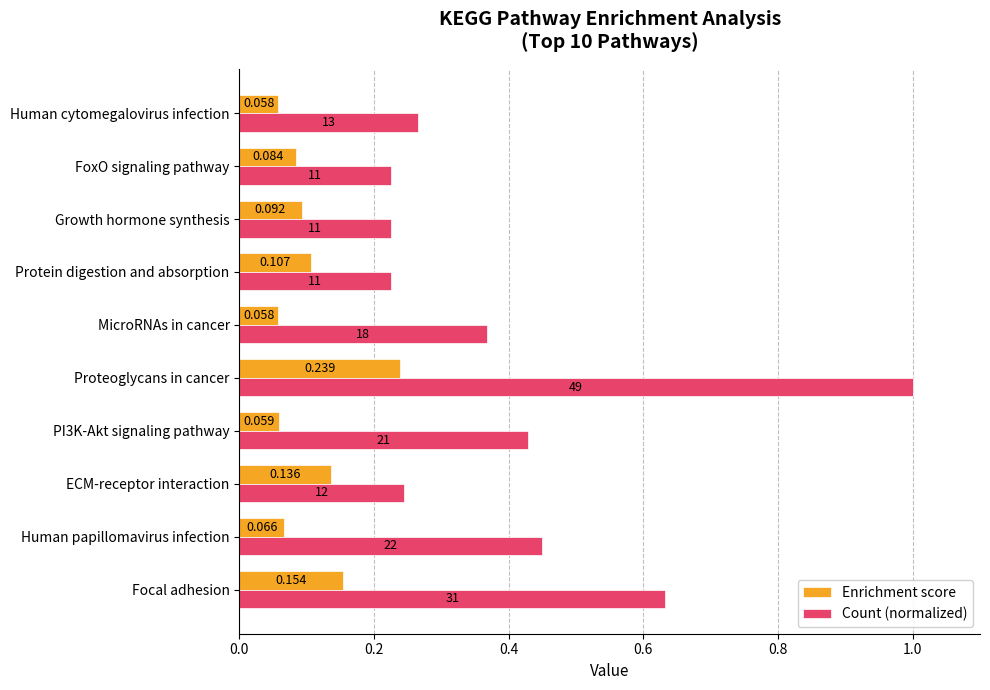

At which category is the sum across all series the highest?

Proteoglycans in cancer